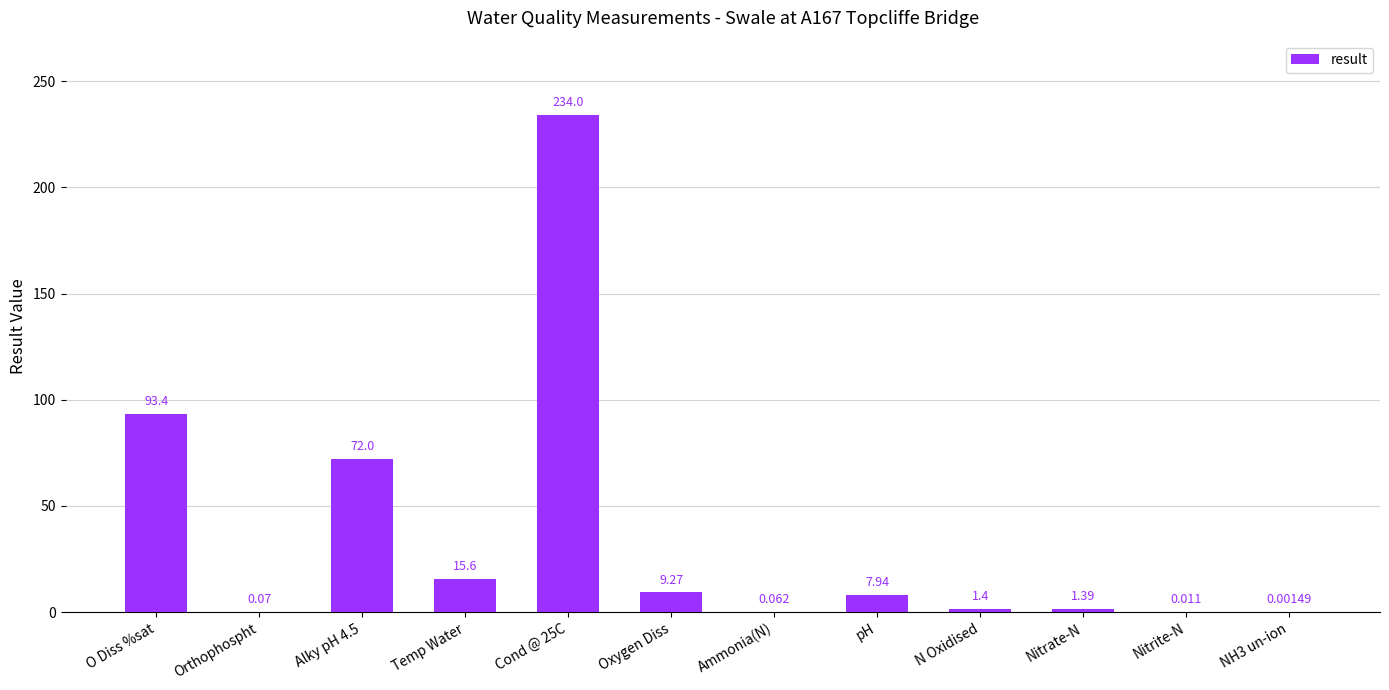

Where is the data nearest to the value 117?

O Diss %sat